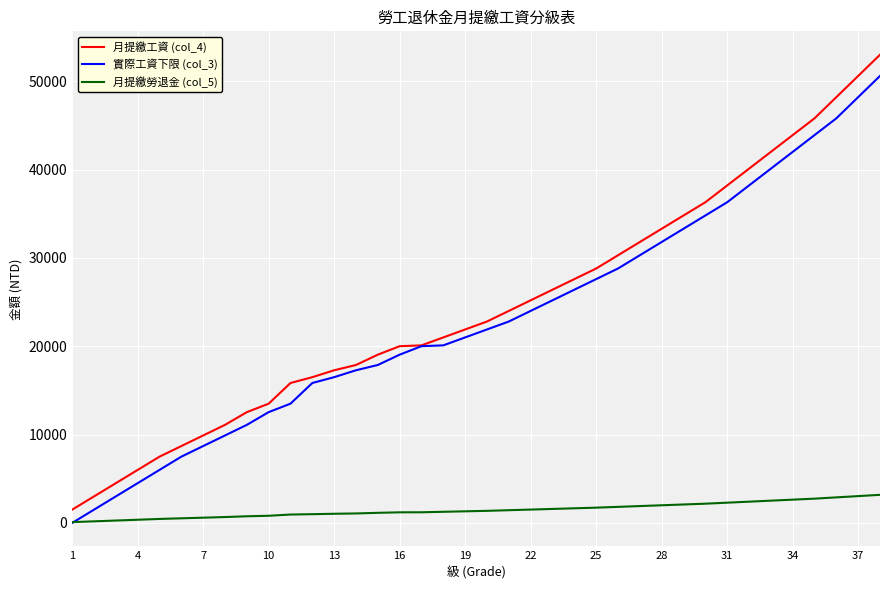

List the series in order of their peak value, lowest first.

月提繳勞退金 (col_5), 實際工資下限 (col_3), 月提繳工資 (col_4)